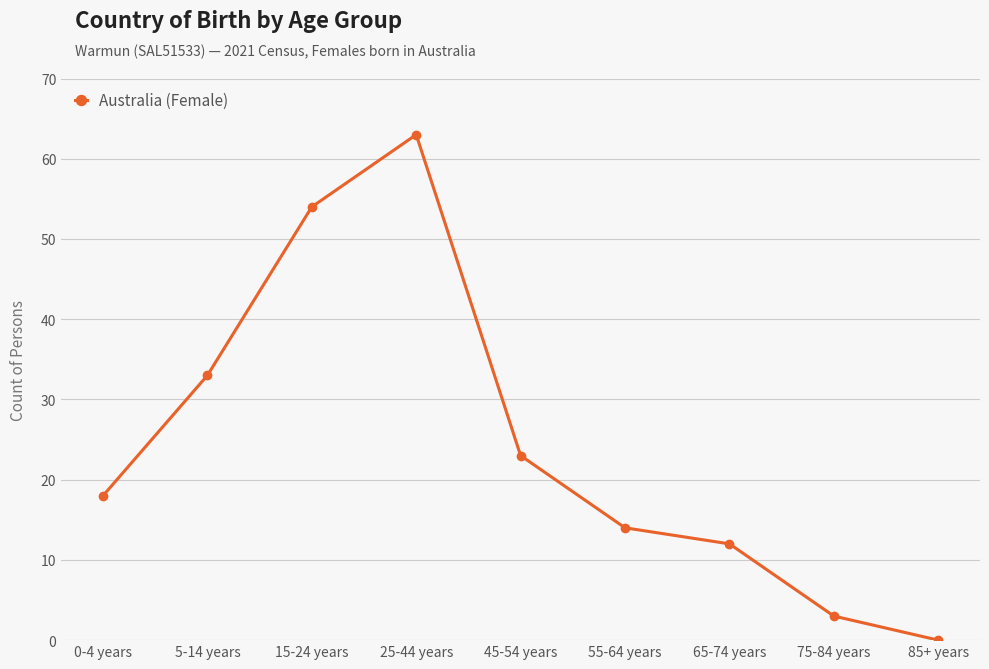

What is the sum of the values at 65-74 years and 75-84 years?

15